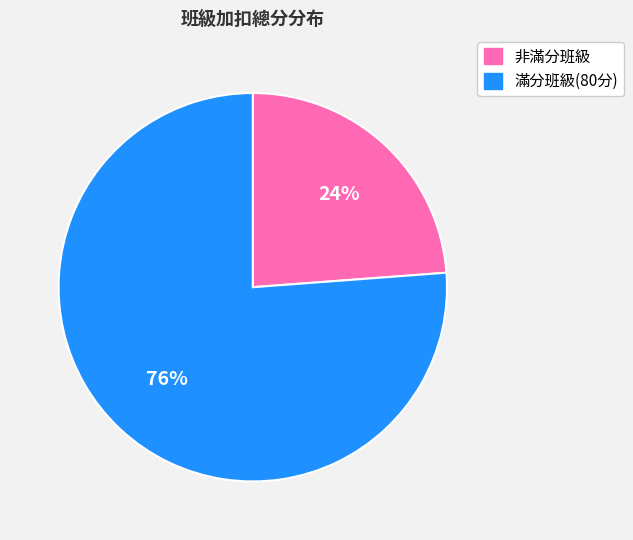

To the nearest percent, what is the average slice percentage?

50%